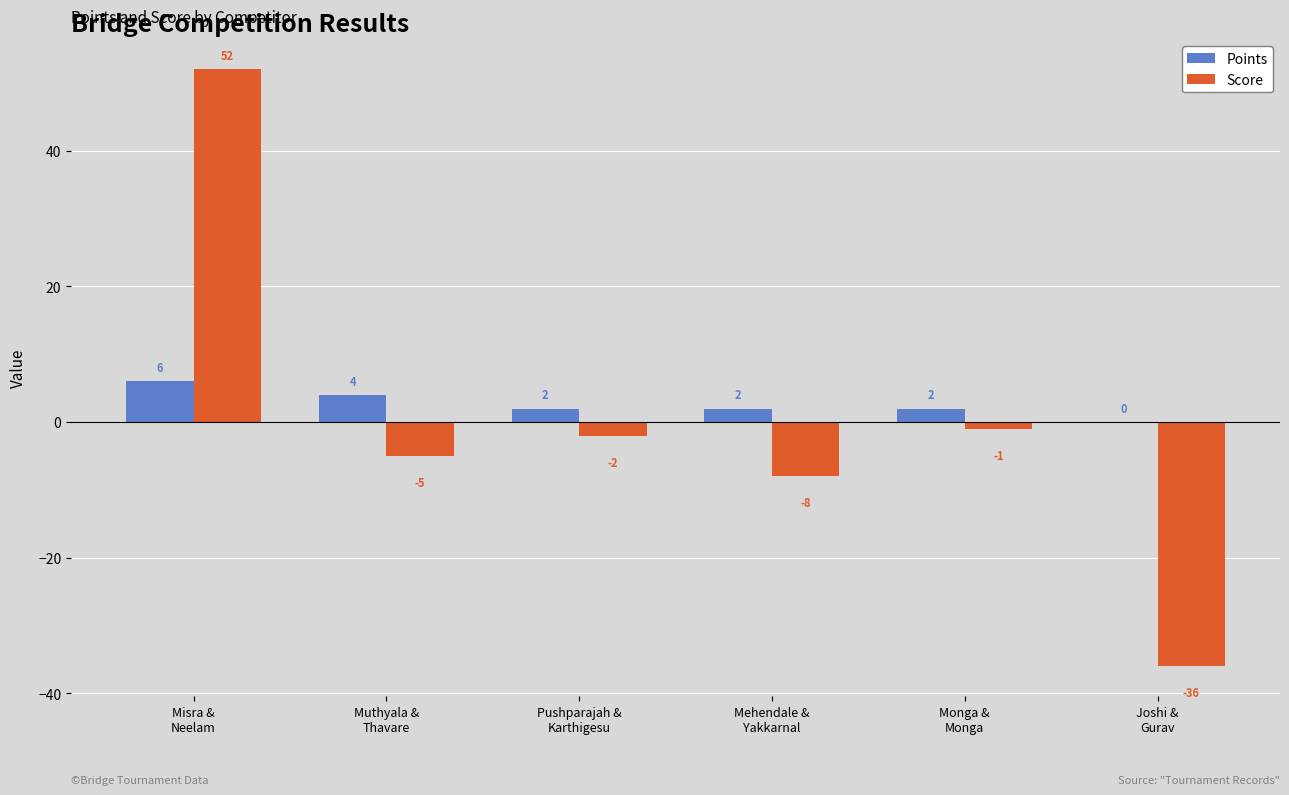

Which series has the largest total across all categories?

Points